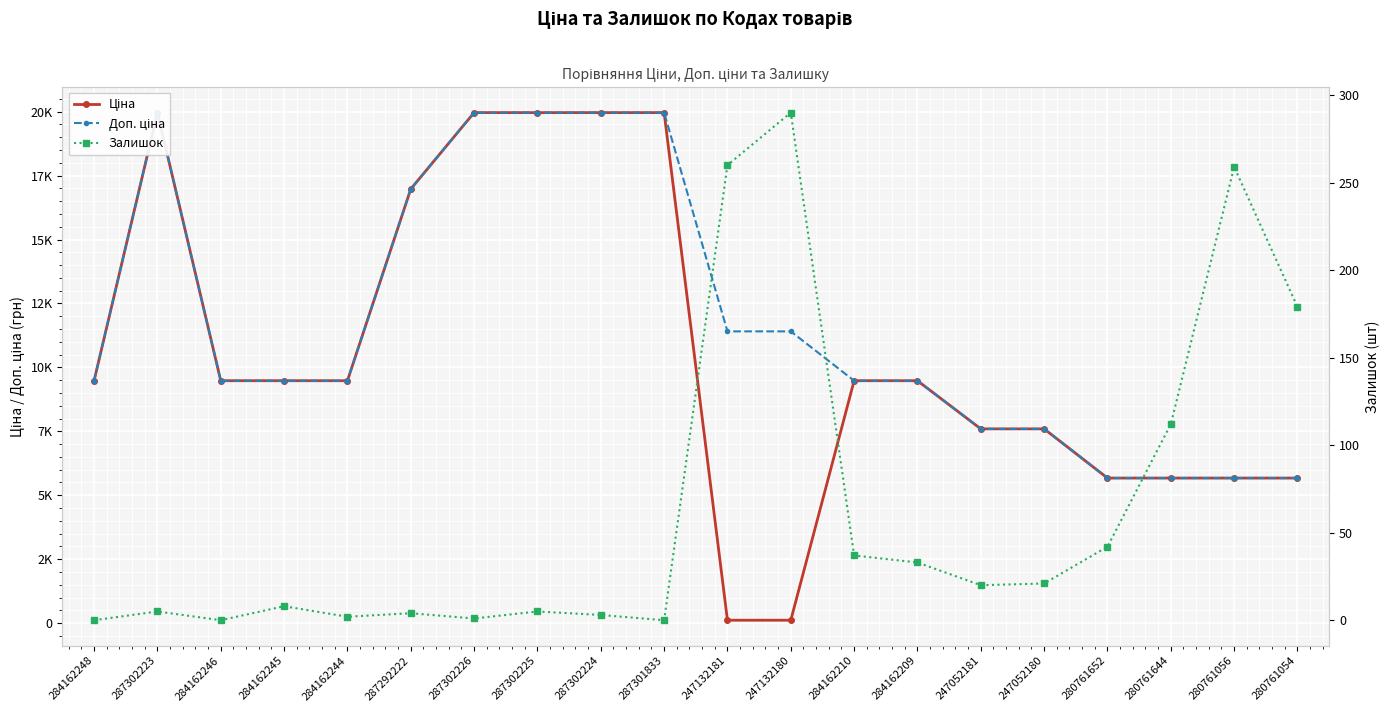

What are all the series names shown in the legend?

Ціна, Доп. ціна, Залишок